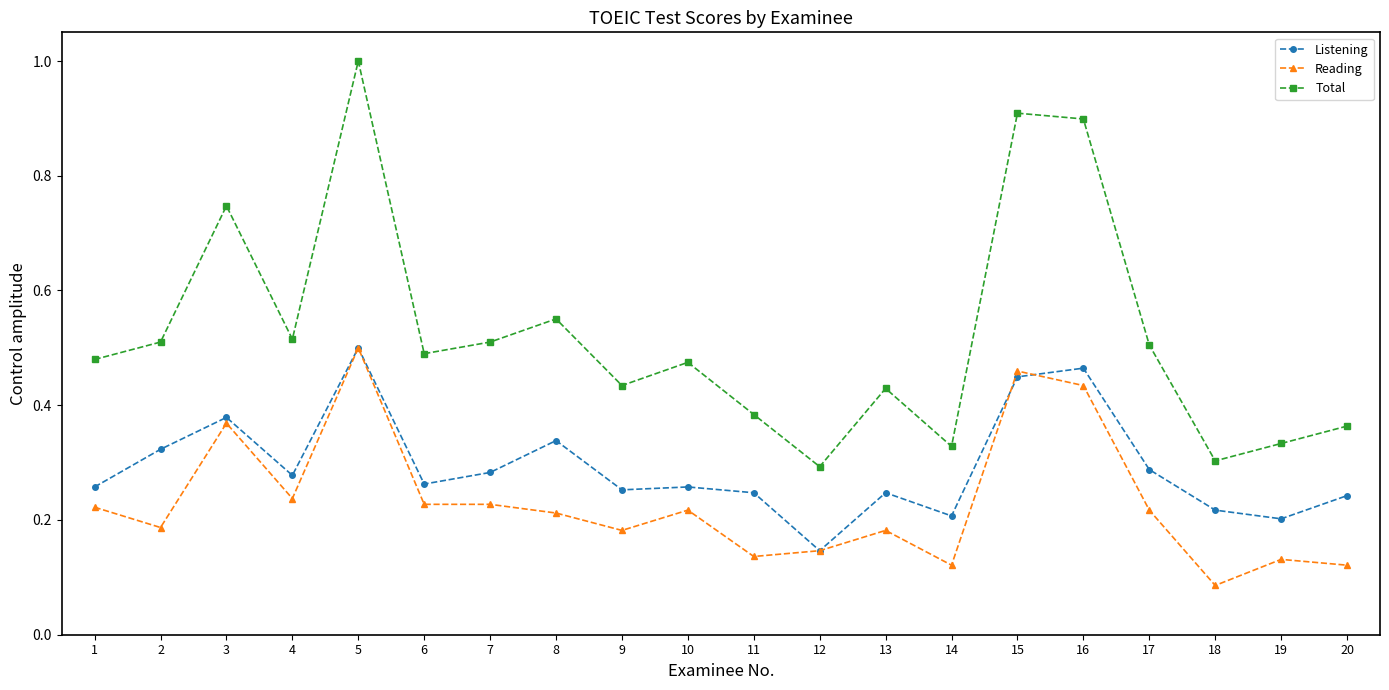

Rank the series at 7 from highest to lowest value.

Total, Listening, Reading